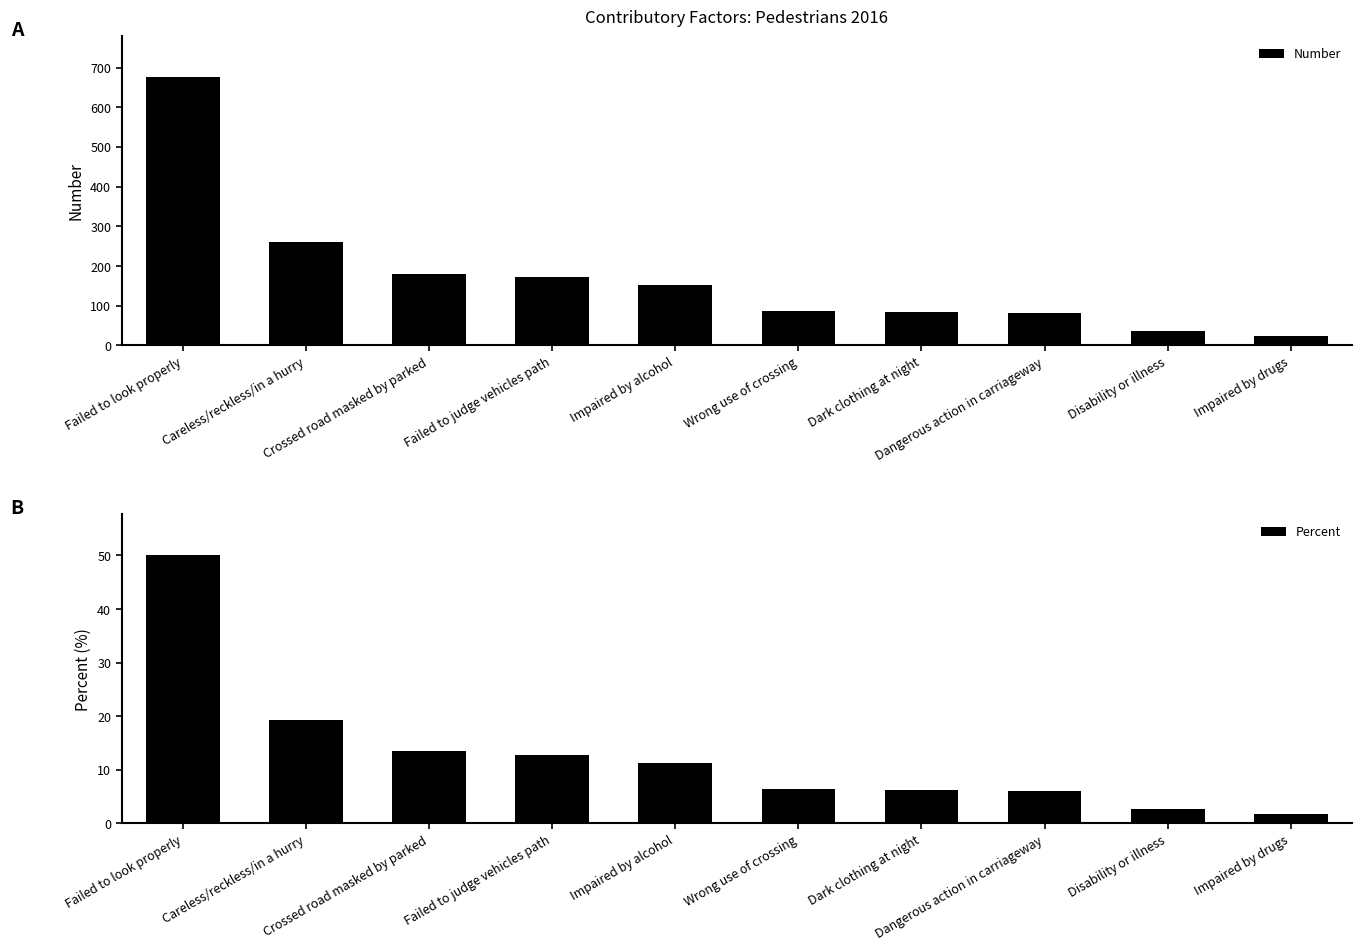

At which category is the sum across all series the highest?

Failed to look properly